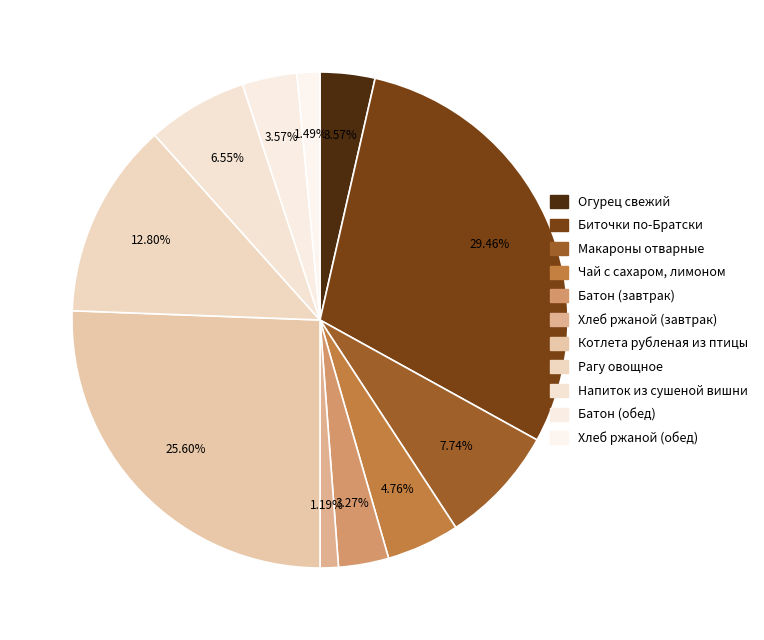

What percentage is NOT represented by Огурец свежий?

96.4%